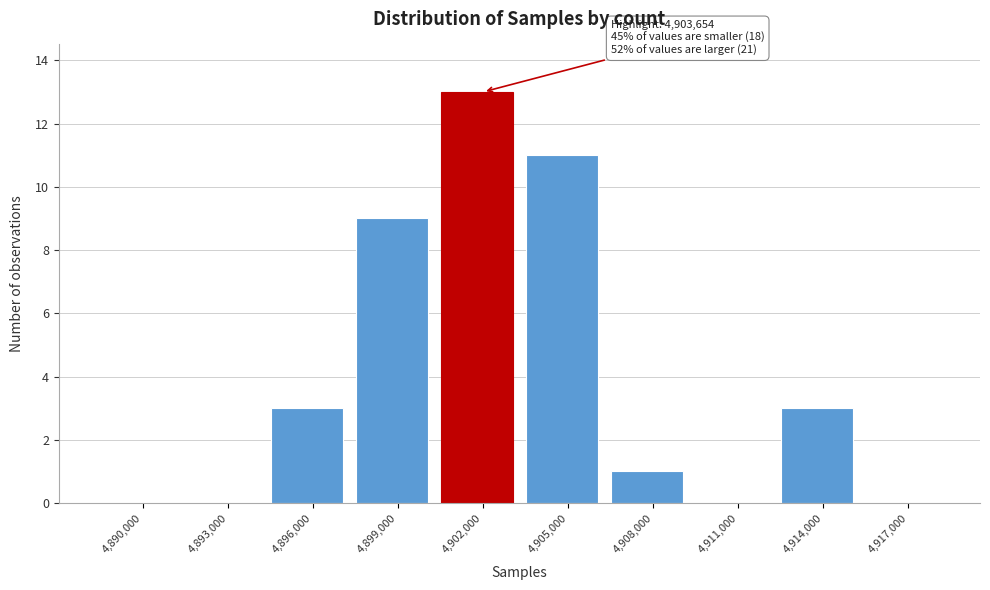

Reading left to right, extract all data points from this chart.

4,890,000=0	4,893,000=0	4,896,000=3	4,899,000=9	4,902,000=13	4,905,000=11	4,908,000=1	4,911,000=0	4,914,000=3	4,917,000=0